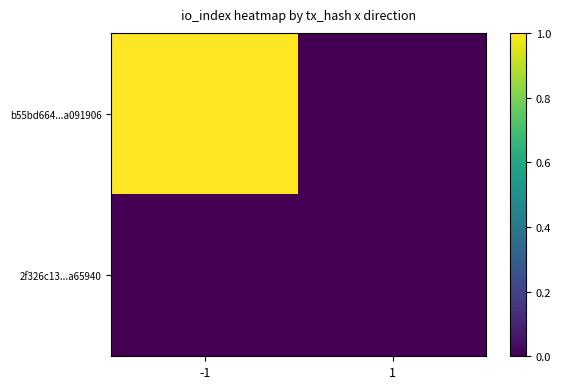

How many categories are shown in the chart?

2